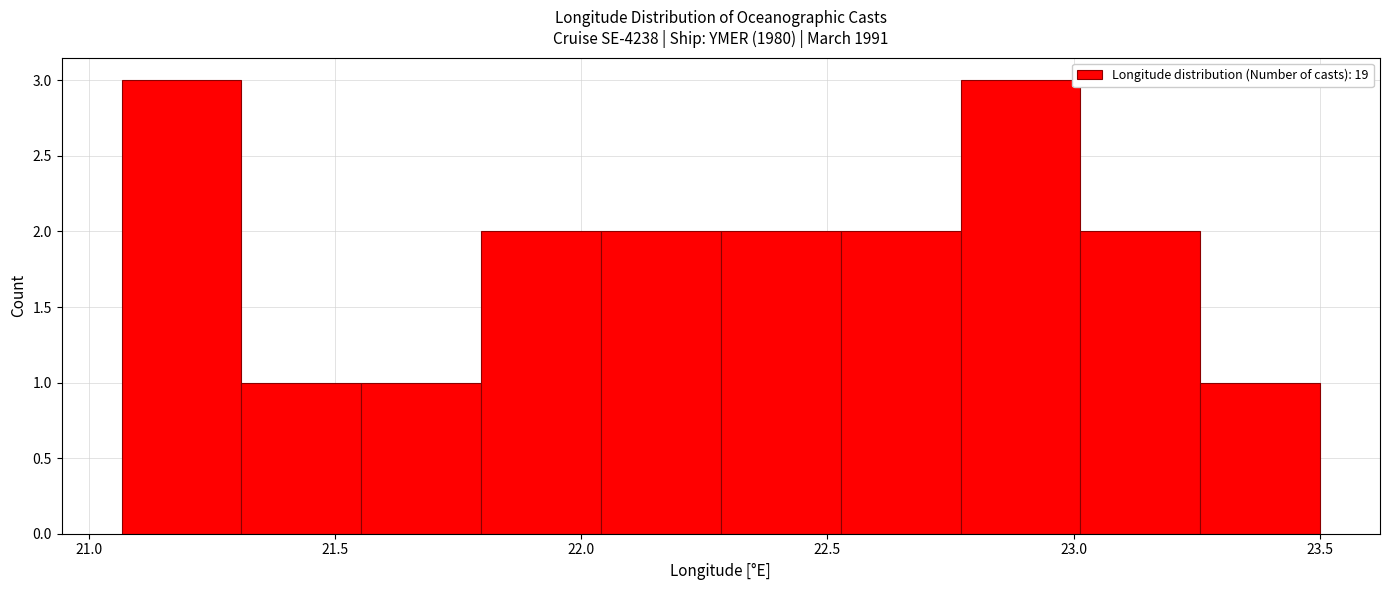

Reading left to right, list every bar in this chart as the range it spans on the x-axis followed by its height. Neither the bar edges nor the heights are printed on the chart, so give them approximately, as read against the axes.

21.05 to 21.30: 3
21.30 to 21.55: 1
21.55 to 21.80: 1
21.80 to 22.05: 2
22.05 to 22.30: 2
22.30 to 22.55: 2
22.55 to 22.75: 2
22.75 to 23.00: 3
23.00 to 23.25: 2
23.25 to 23.50: 1